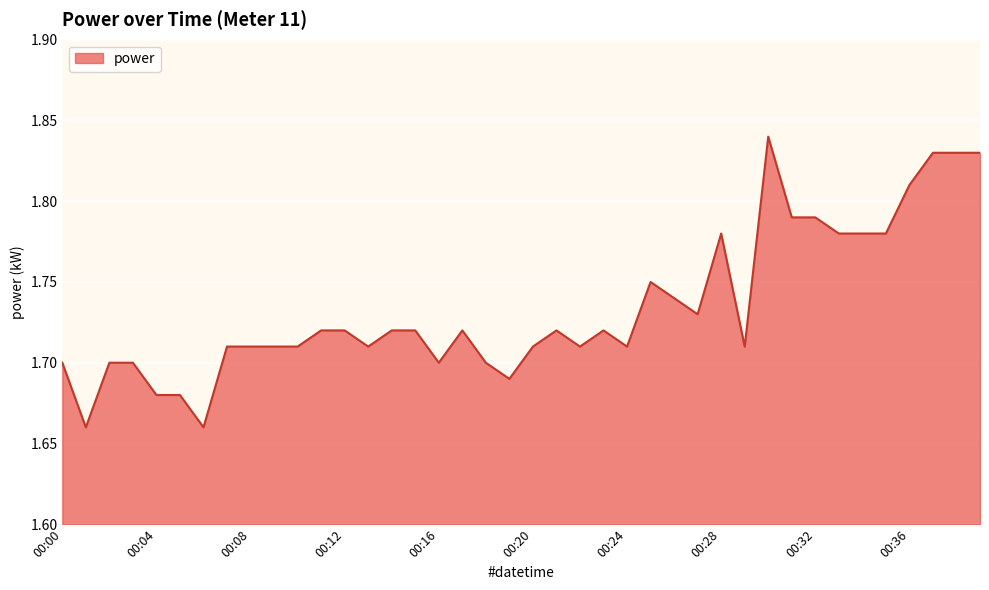

How many categories are shown in the chart?

40